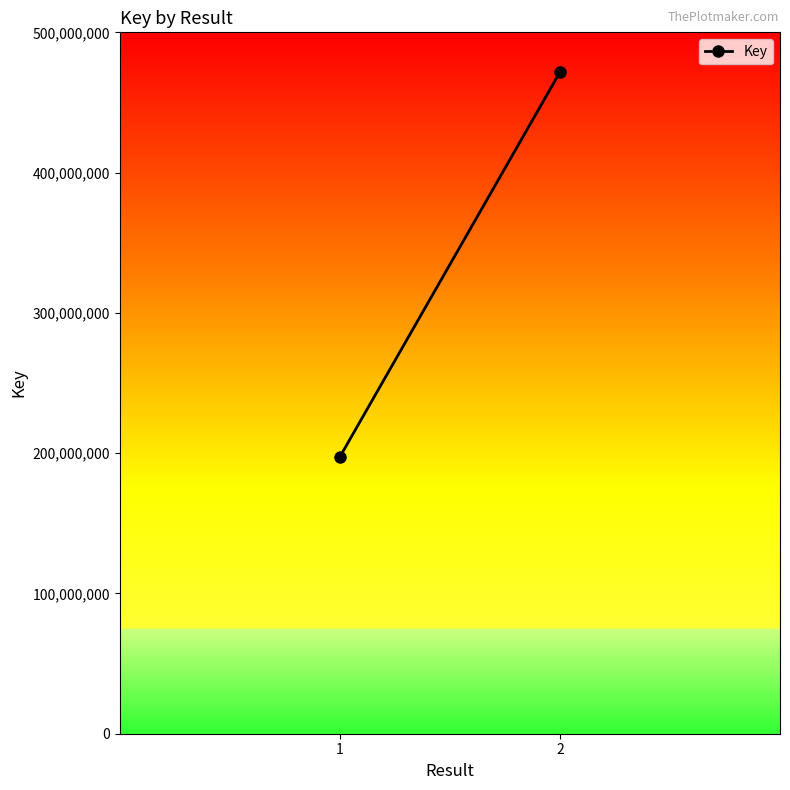

The value at 1 is 197340591. True or false?

True